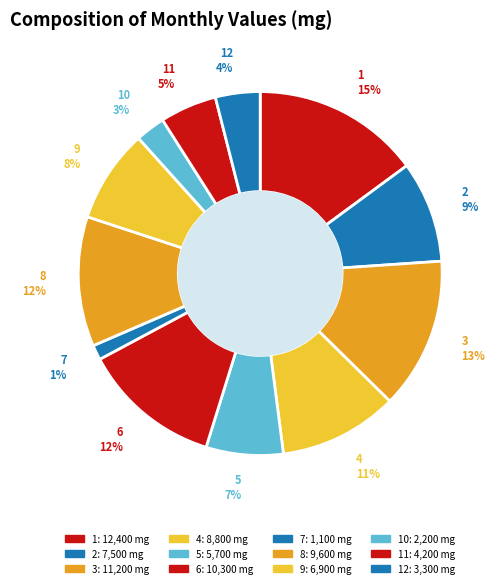

Does any single category account for the majority?

No